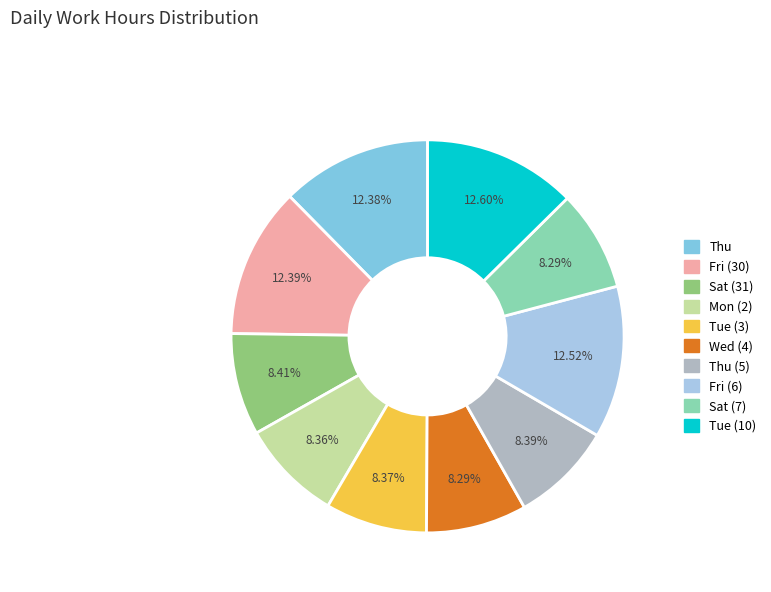

Is there any slice that represents more than half of the pie?

No